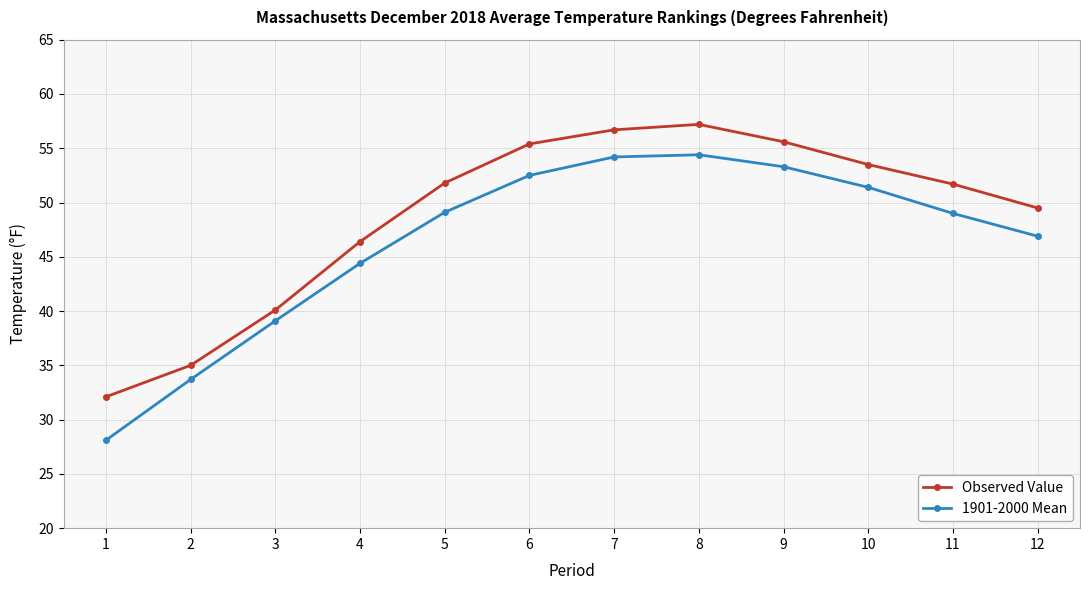

What is the total value across all series at 9?

108.9